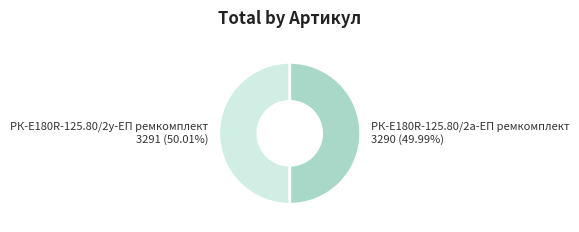

Is it true that РК-E180R-125.80/2у-ЕП ремкомплект is 50% of the pie?

True